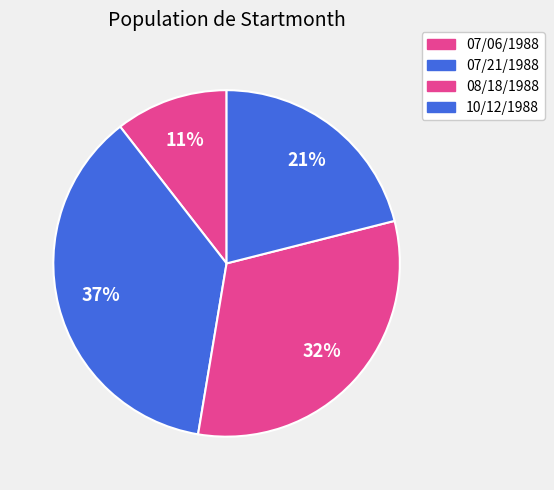

Count the number of slices in the pie.

4